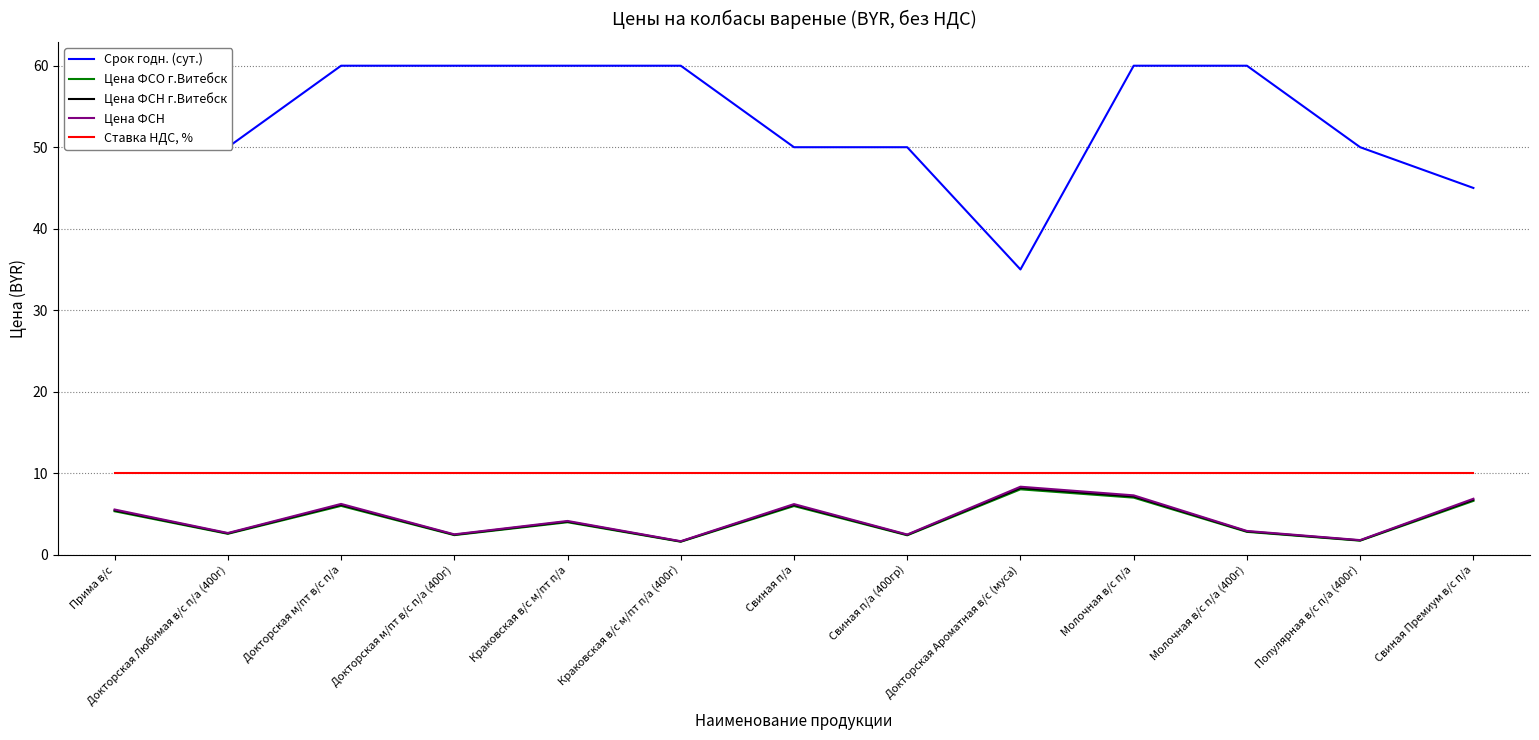

Where is the first local maximum for Цена ФСН г.Витебск?

Докторская м/пт в/с п/а